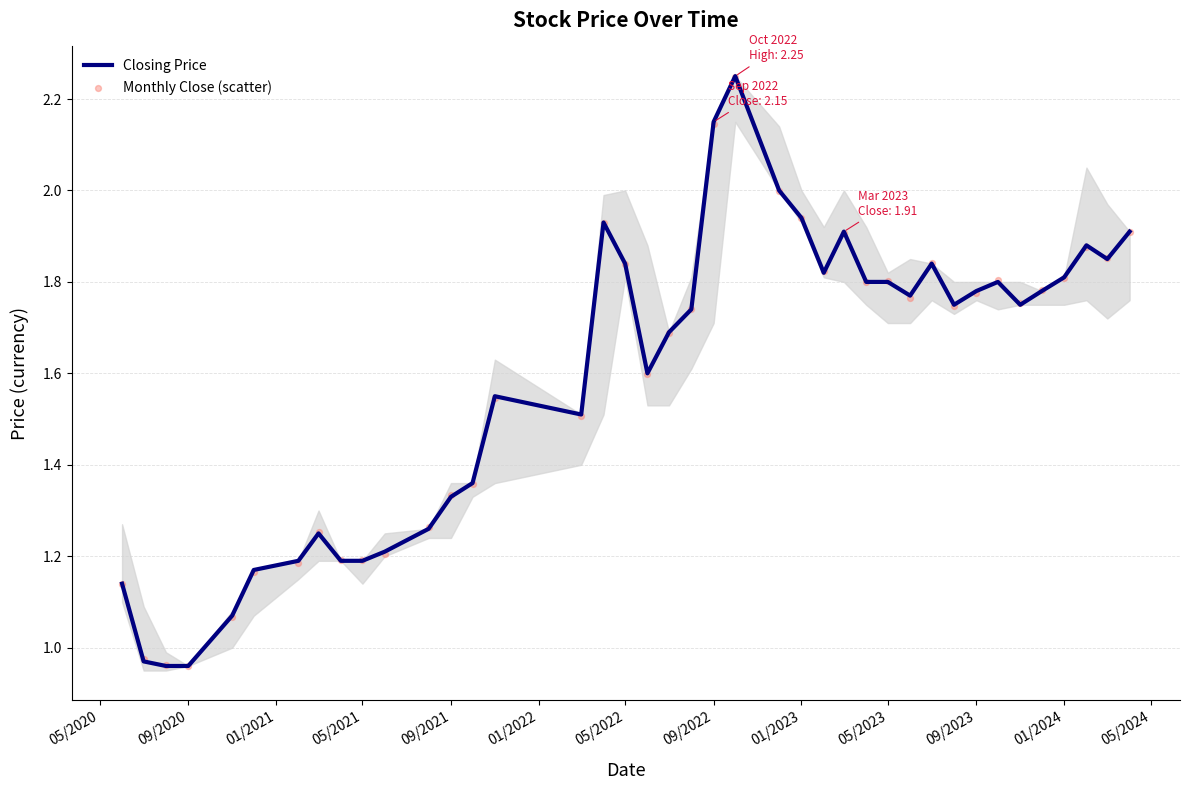

Which series has the largest Y range (max minus min)?

Closing Price